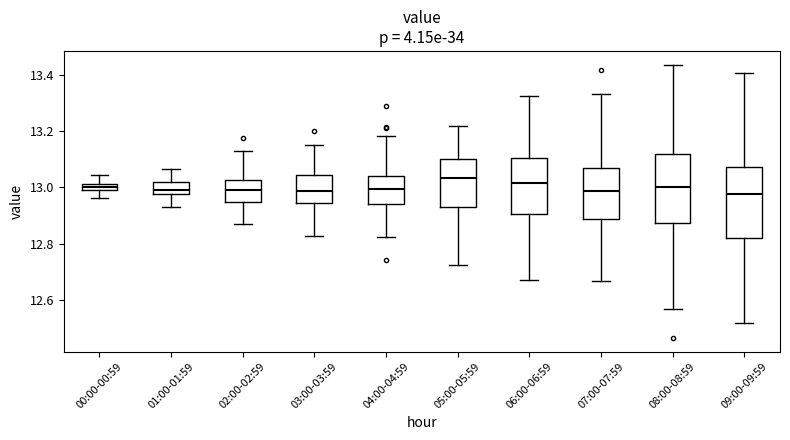

Where does the upper whisker of the box for 04:00-04:59 end on the y-axis? The values are not printed on the chart, so give them approximately, as read against the axis.

13.18